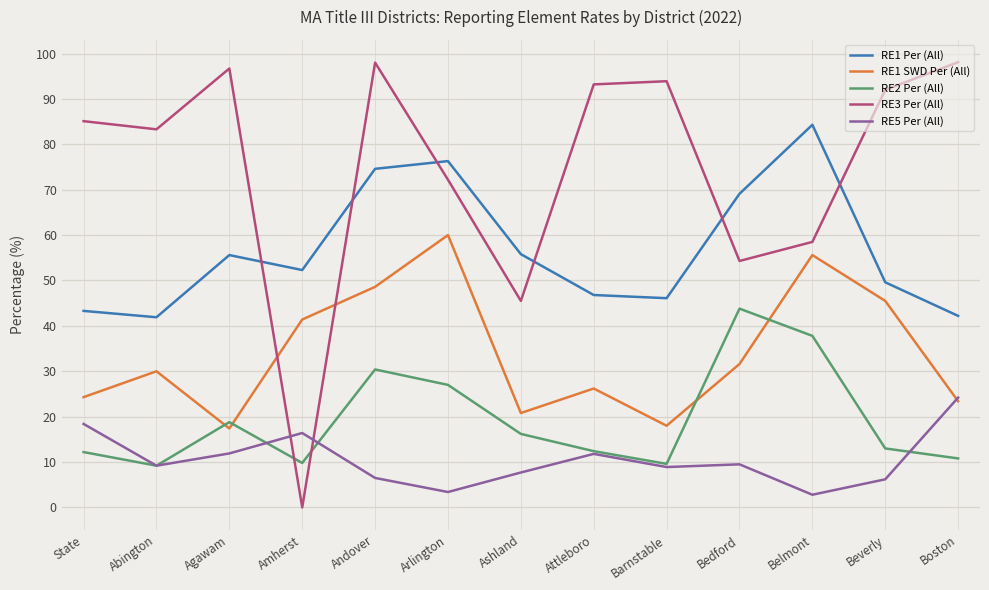

At which category does the chart reach its minimum across all series?

Amherst